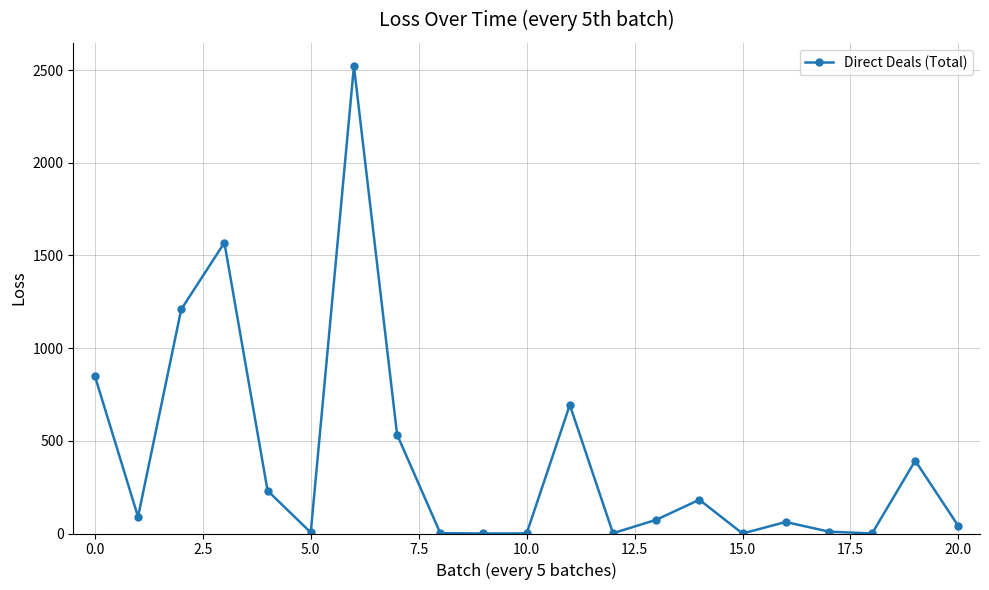

What is the sum of all values?

8466.1